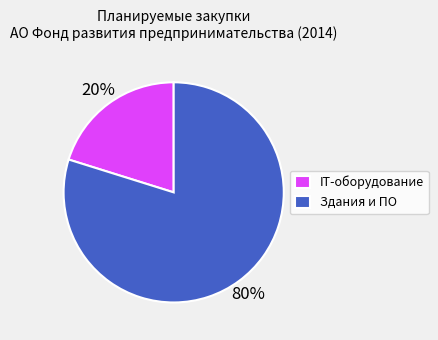

Is there a majority slice in this chart?

Yes